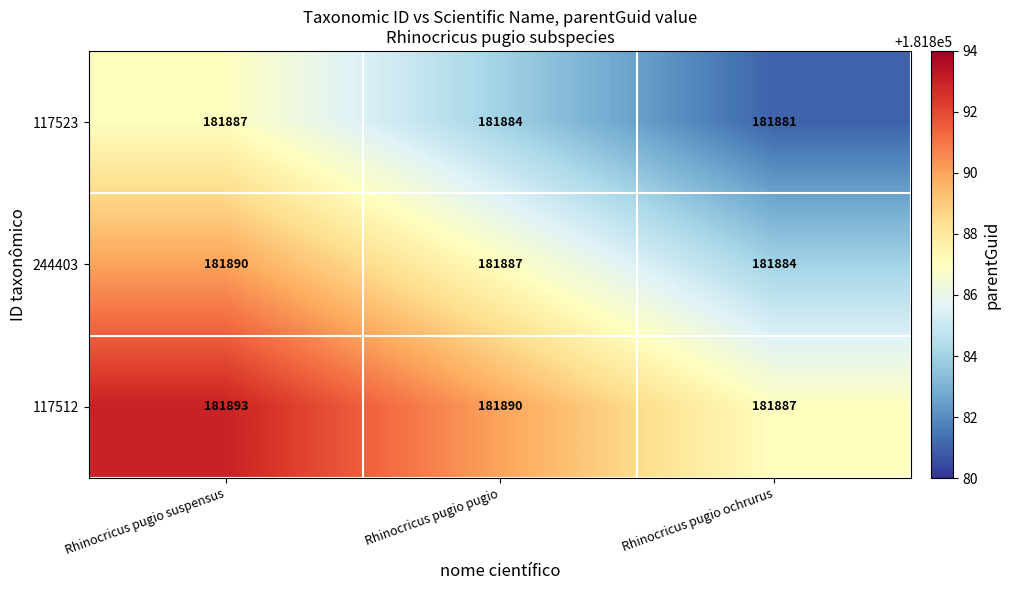

At which label is 244403 closest to 181887?

Rhinocricus pugio pugio